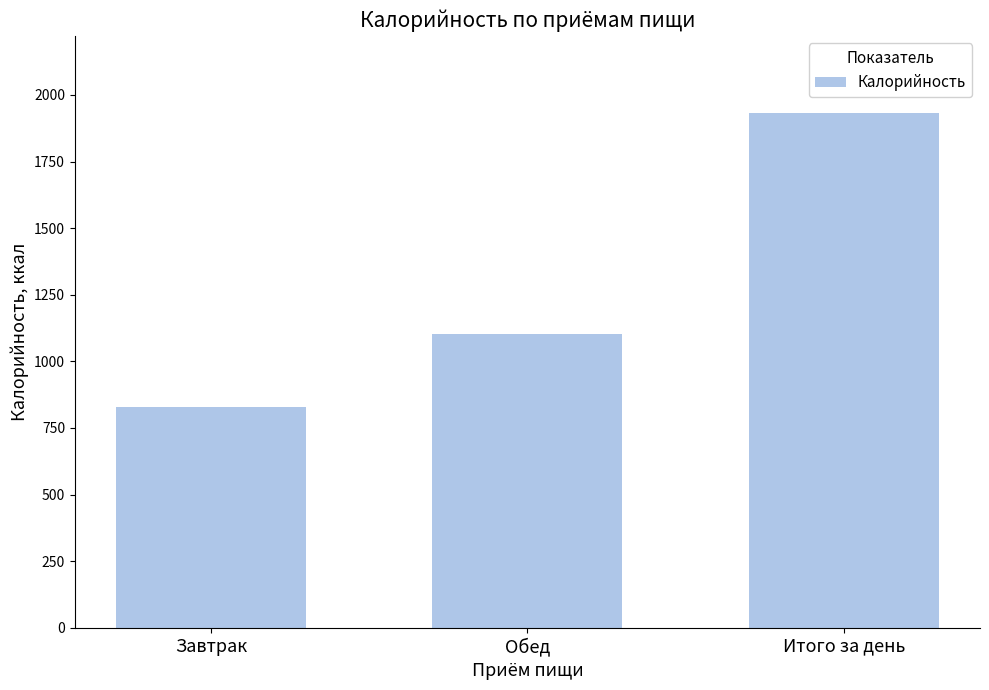

The value at Итого за день is 854. True or false?

False